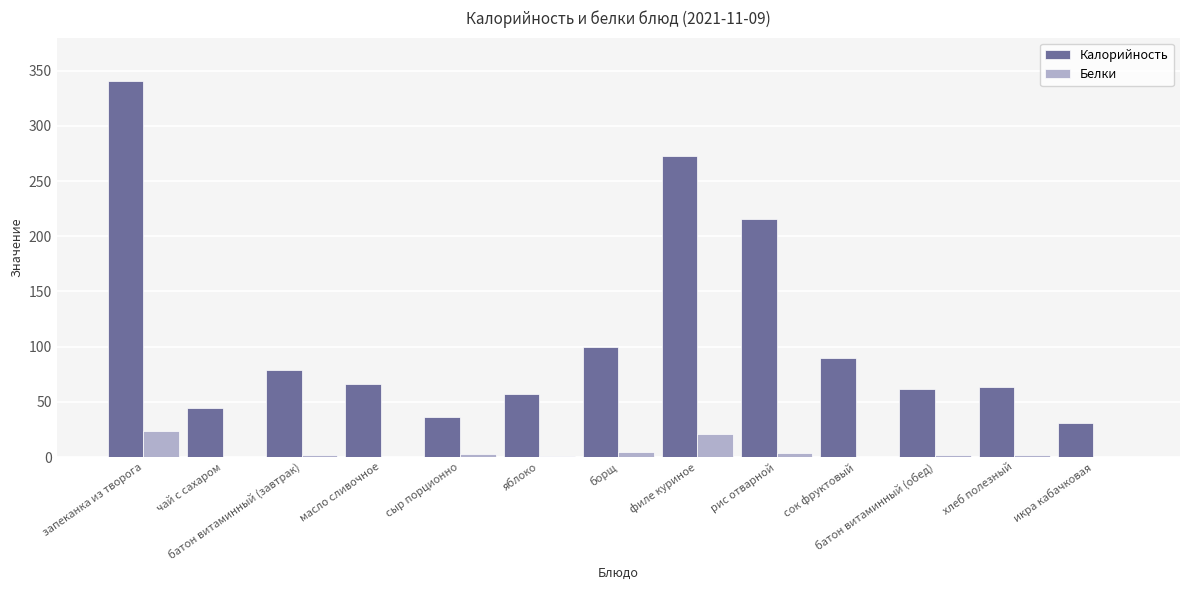

What is the maximum value for Белки?

23.6